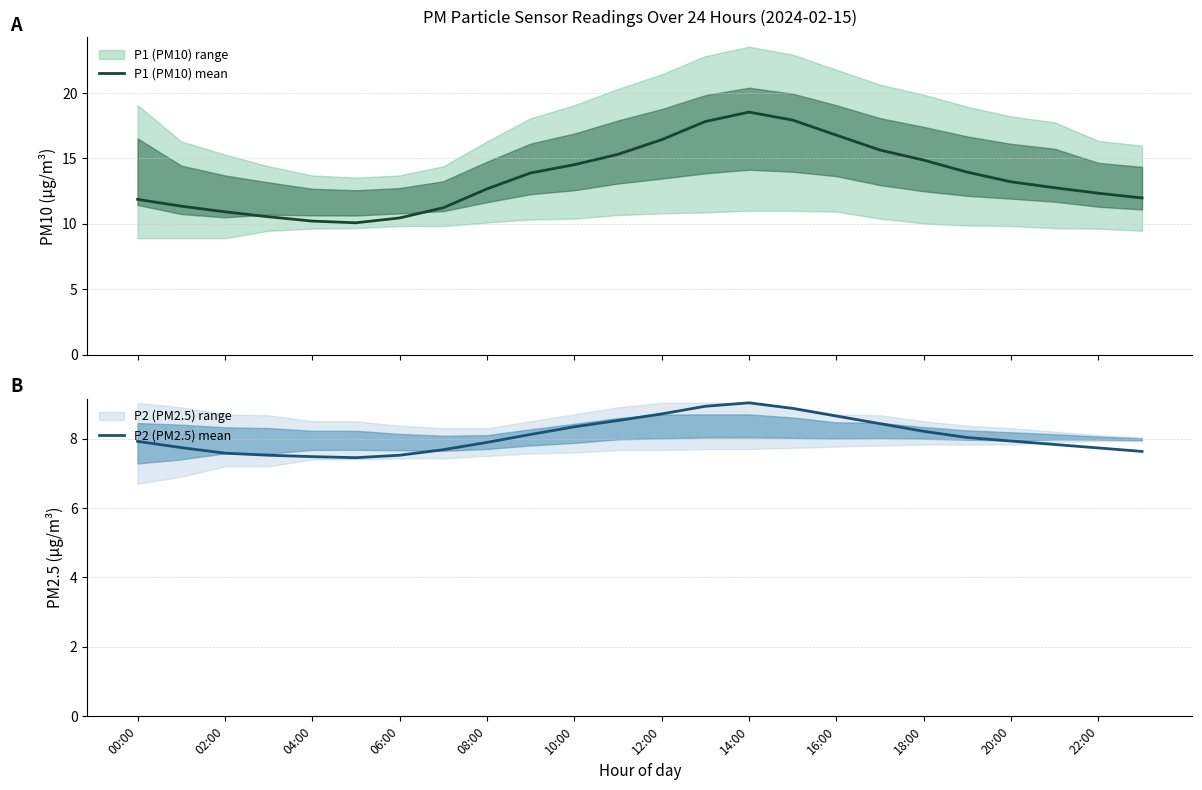

True or false: P2 (PM2.5) mean has a value of 11.3 at 06:00.

False